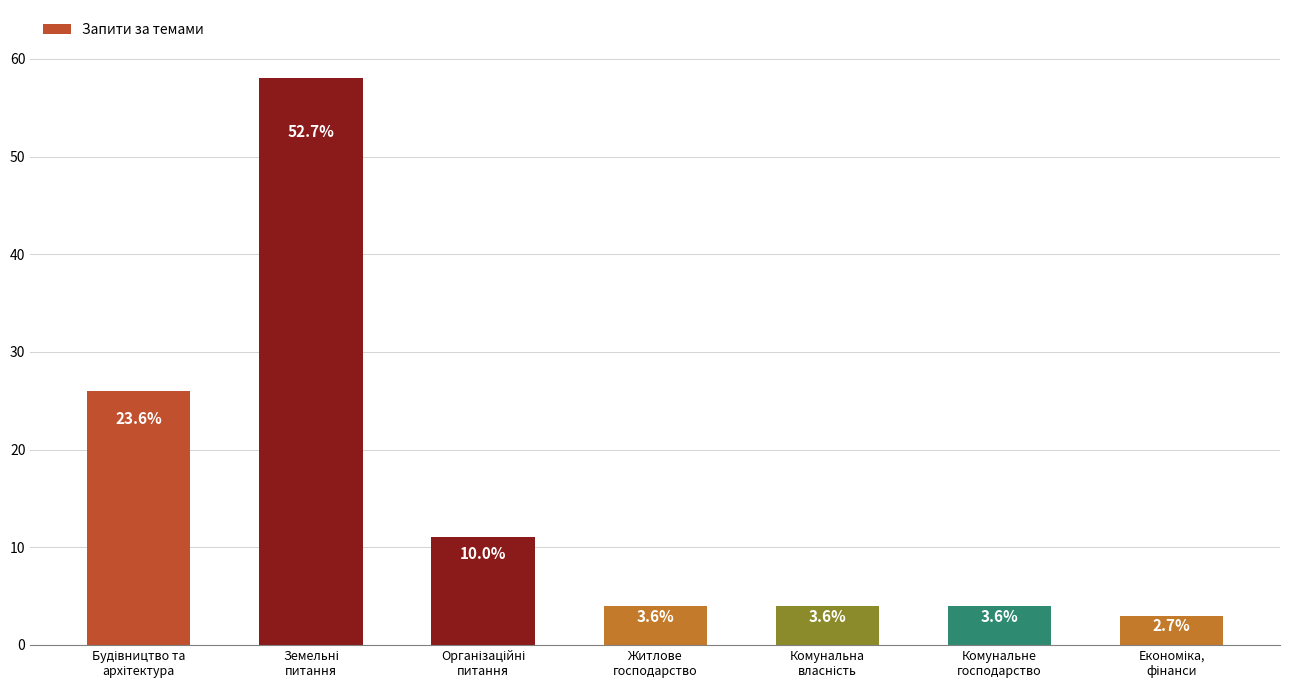

How many bars are there in total?

7